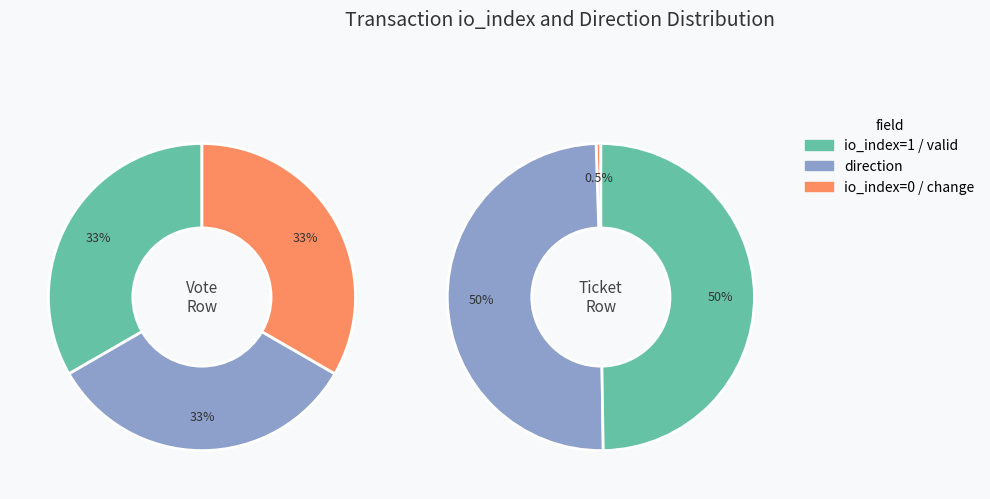

Does Ticket account for over 50% of the chart?

No